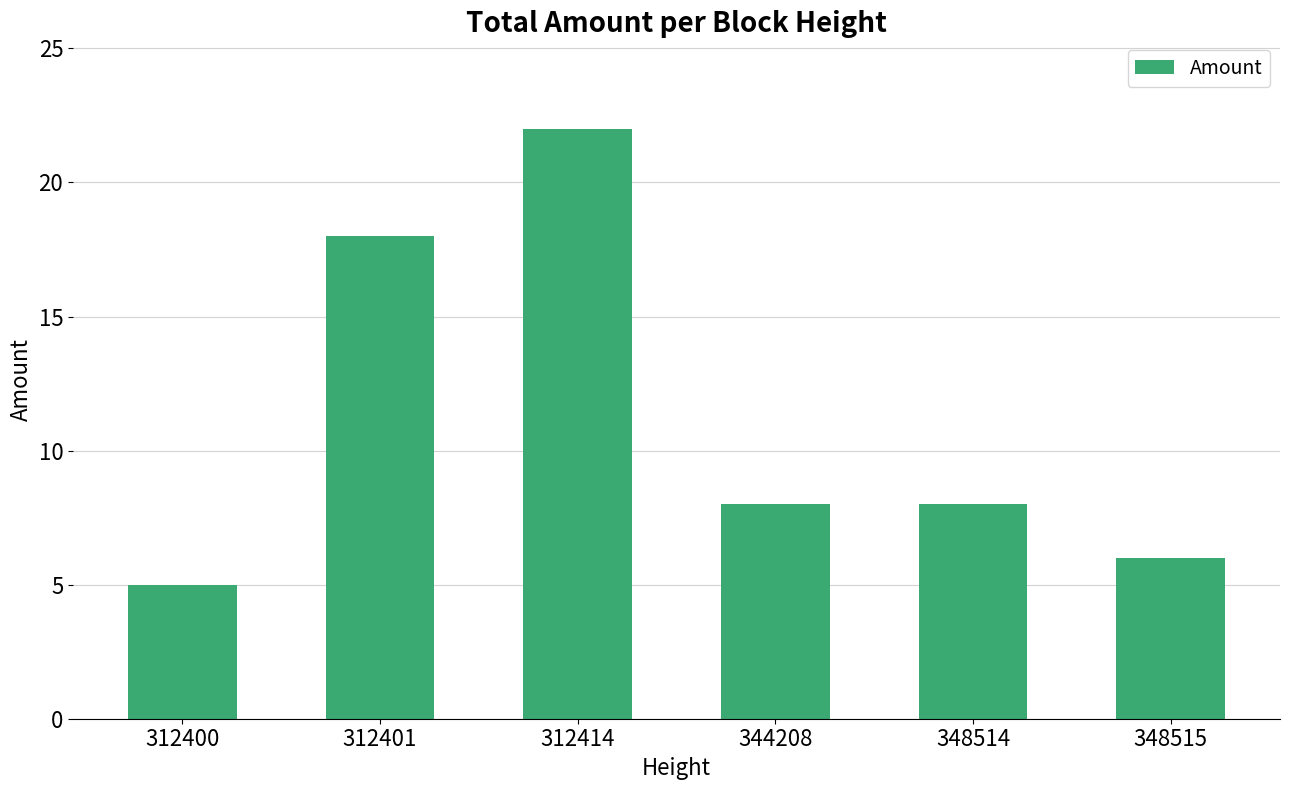

Does the chart contain stacked bars?

No